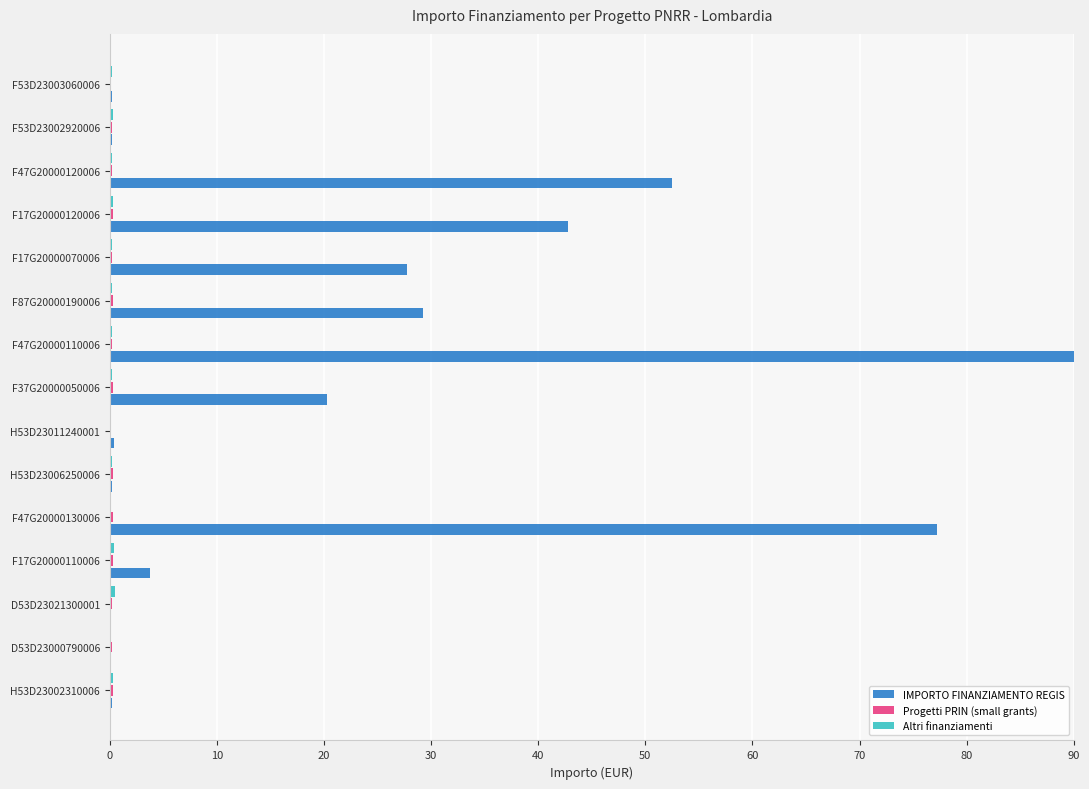

What is the sum of all IMPORTO FINANZIAMENTO REGIS values?

345.0